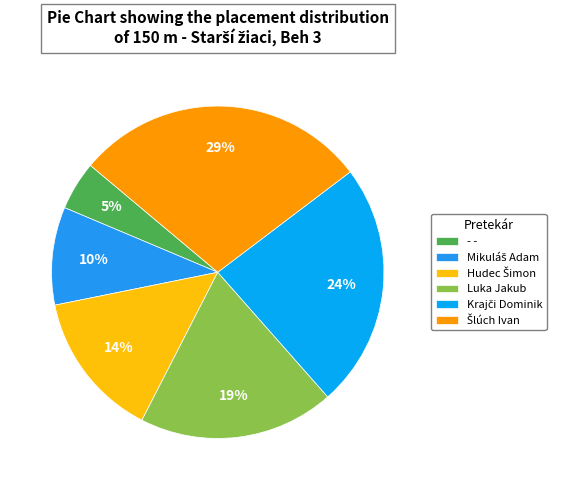

To the nearest percent, what is the difference between the - - and Luka Jakub slice percentages?

14%